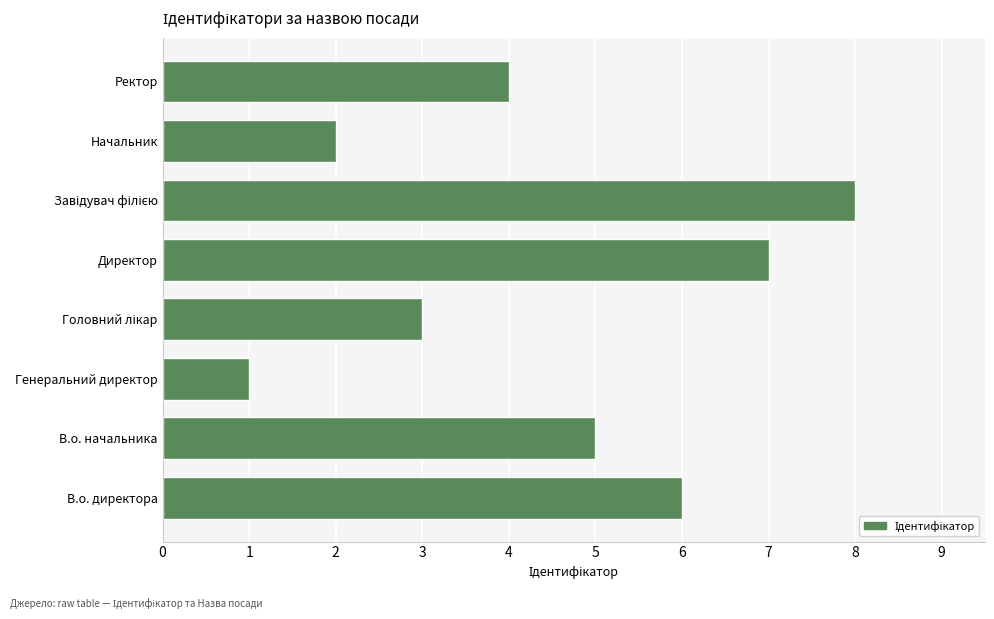

What is the ratio of the value at Генеральний директор to the value at Начальник?

0.5